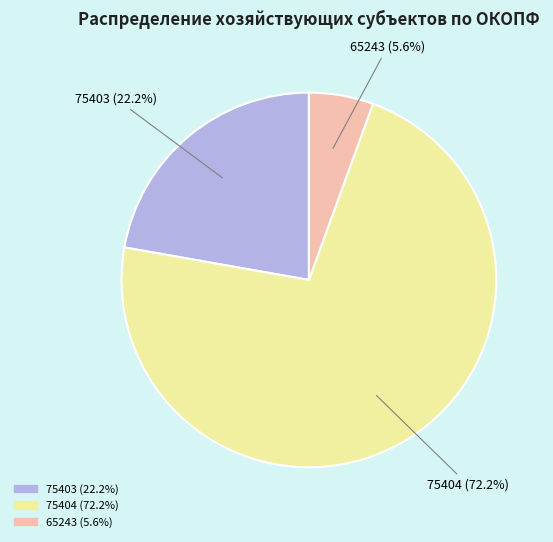

What is the largest slice in the pie chart?

75404